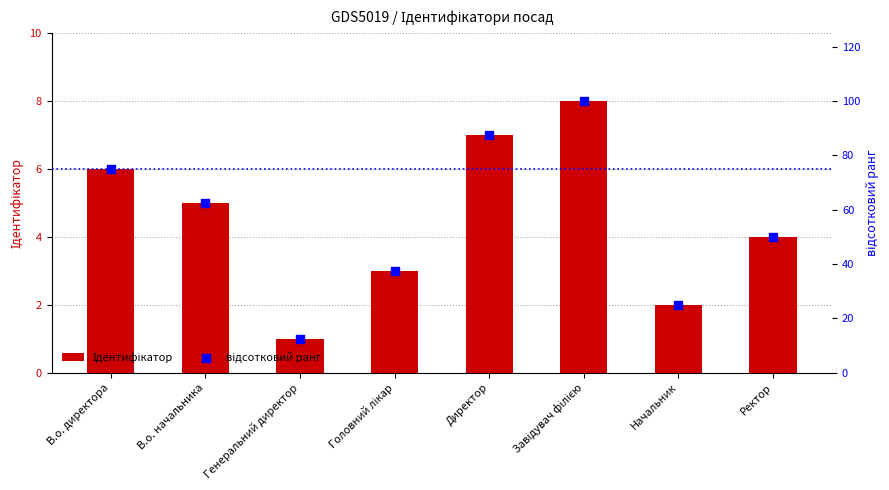

Which series contains the highest Y value?

відсотковий ранг